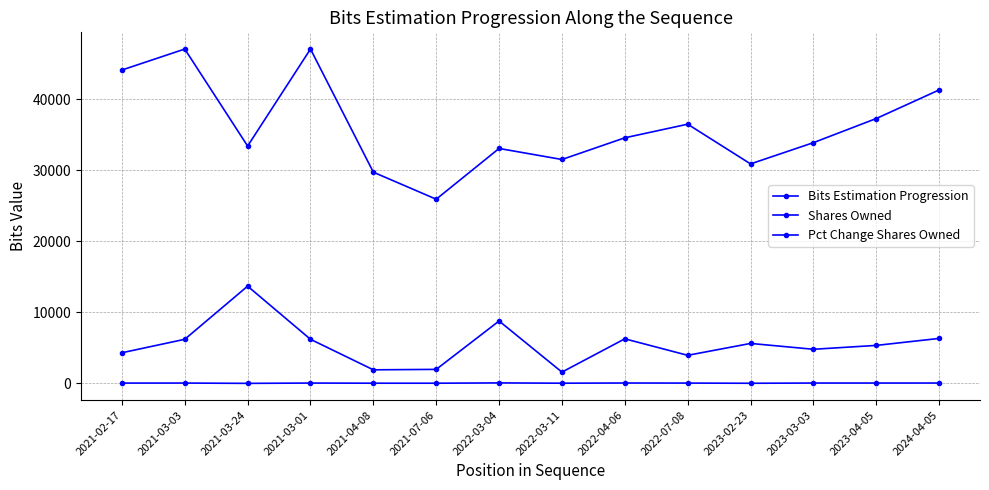

Is this an area chart (filled region under the line)?

No